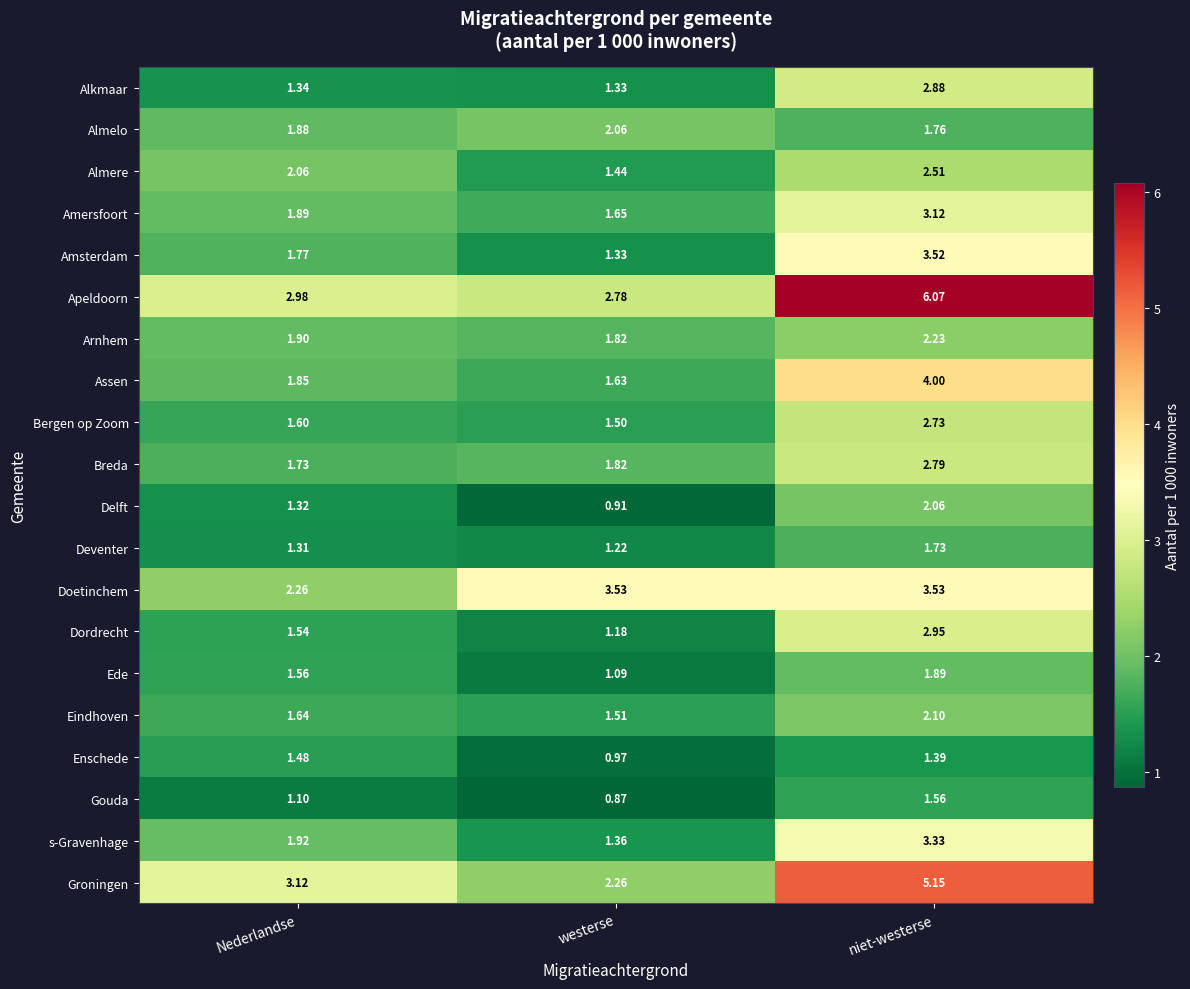

At which category does the chart reach its peak across all series?

niet-westerse